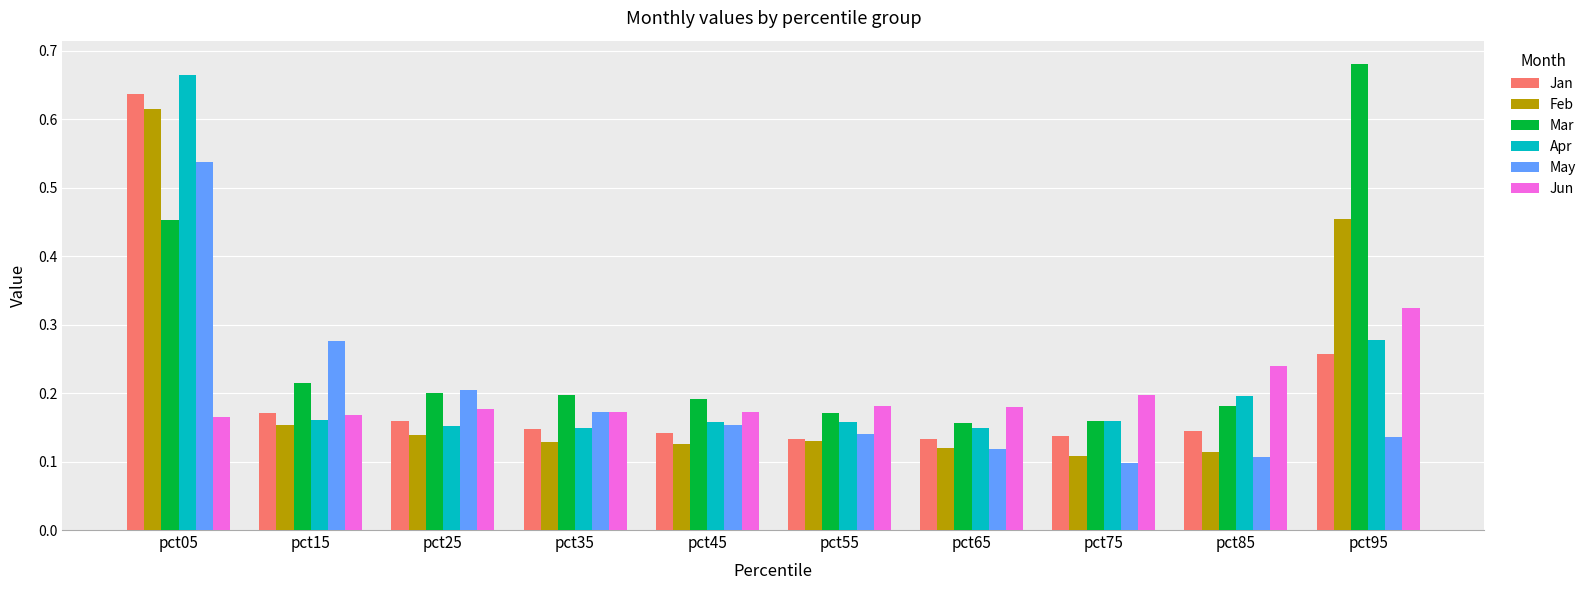

What are all the series names shown in the legend?

Jan, Feb, Mar, Apr, May, Jun